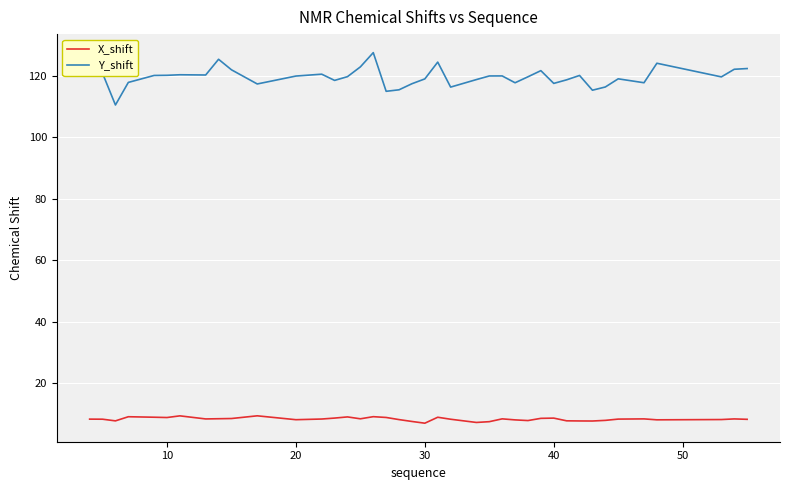

In Y_shift, how many points are lower than both neighbors (excluding endpoints)?

11